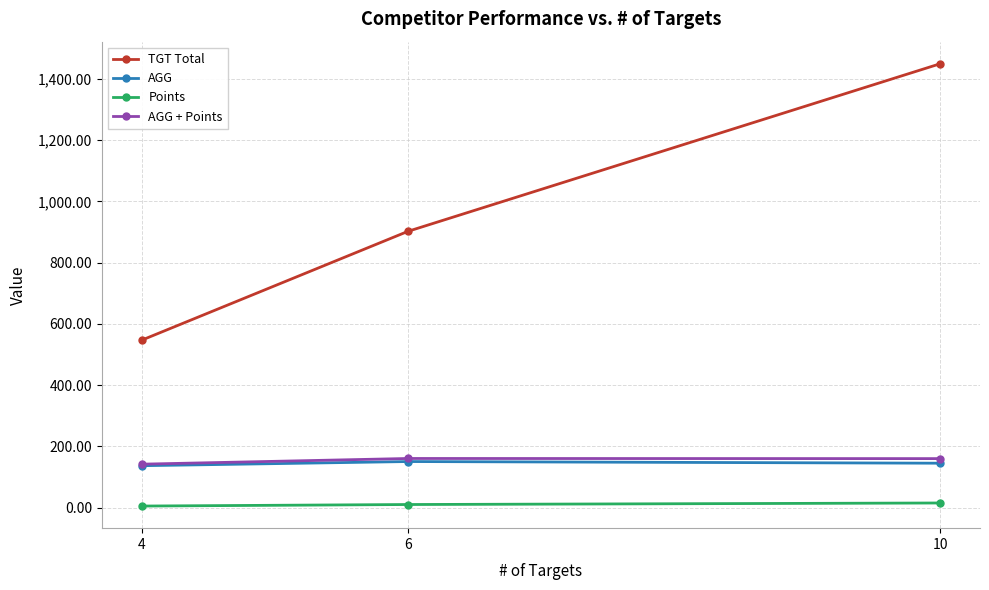

What is the lowest value of the TGT Total series?

547.0